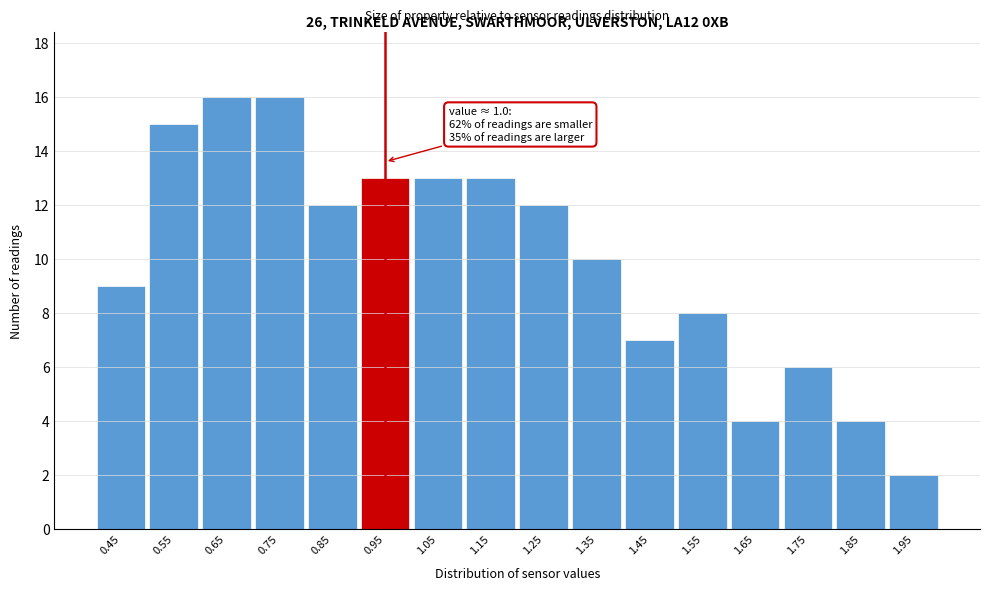

Reading left to right, list all the values displayed in this chart.

0.45=9	0.55=15	0.65=16	0.75=16	0.85=12	0.95=13	1.05=13	1.15=13	1.25=12	1.35=10	1.45=7	1.55=8	1.65=4	1.75=6	1.85=4	1.95=2